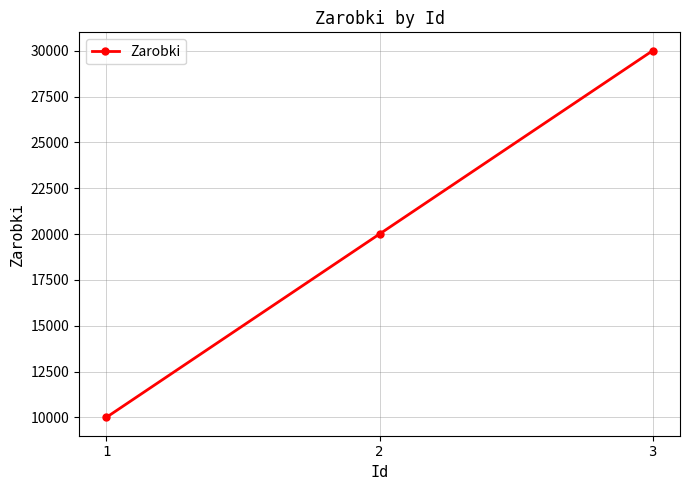

Reading left to right, list all the values displayed in this chart.

1=10000	2=20000	3=30000